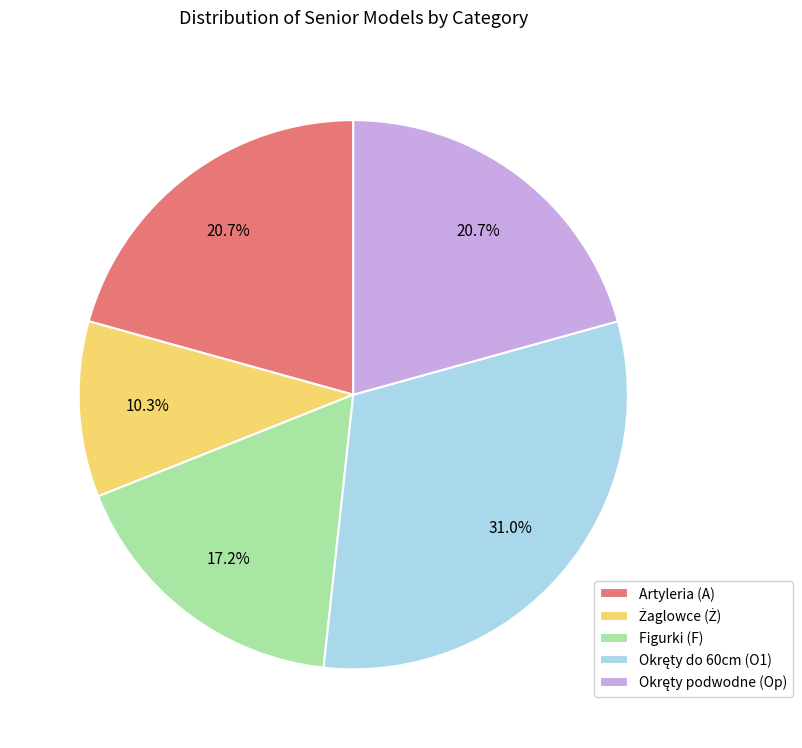

Does Figurki (F) represent more than half of the total?

No